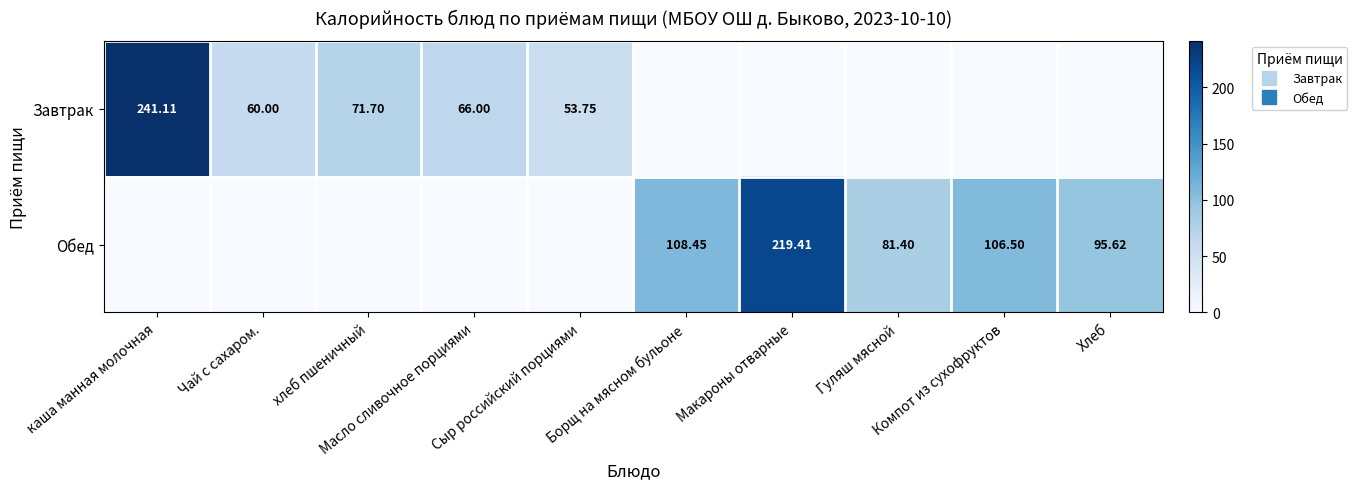

Is the value of Обед at каша манная молочная greater than the value of Завтрак at хлеб пшеничный?

No